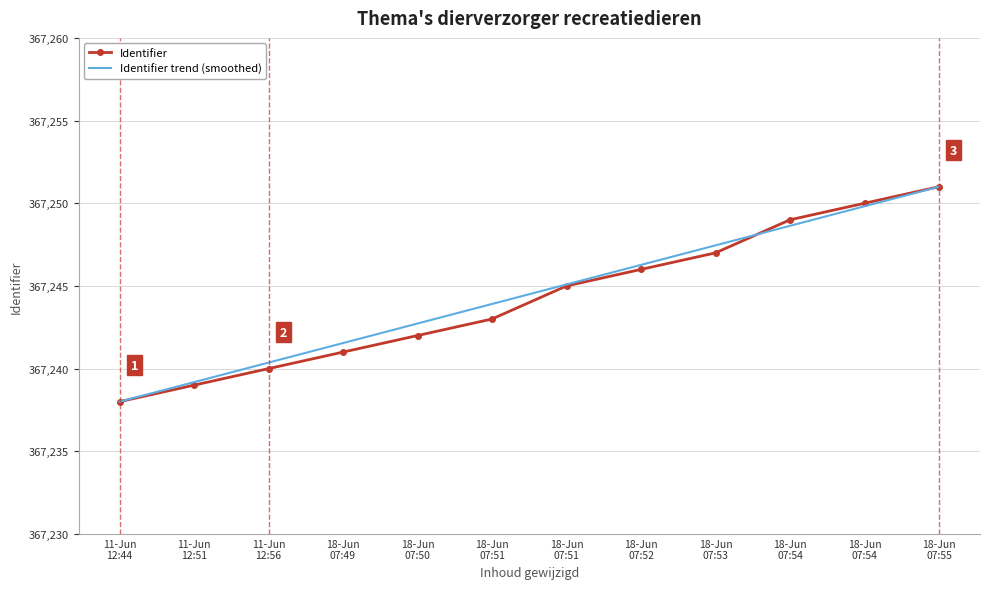

What are all the series names shown in the legend?

Identifier, Identifier trend (smoothed)